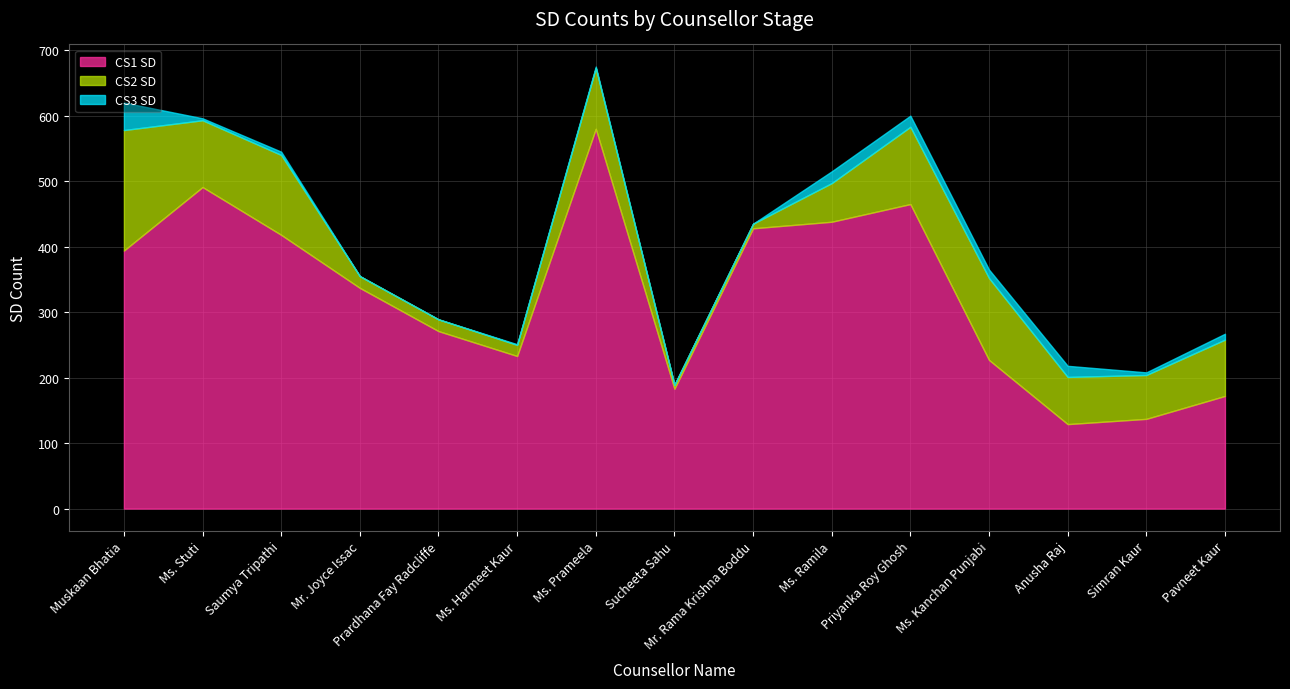

The CS3 SD series shows 0 at Prardhana Fay Radcliffe. True or false?

True